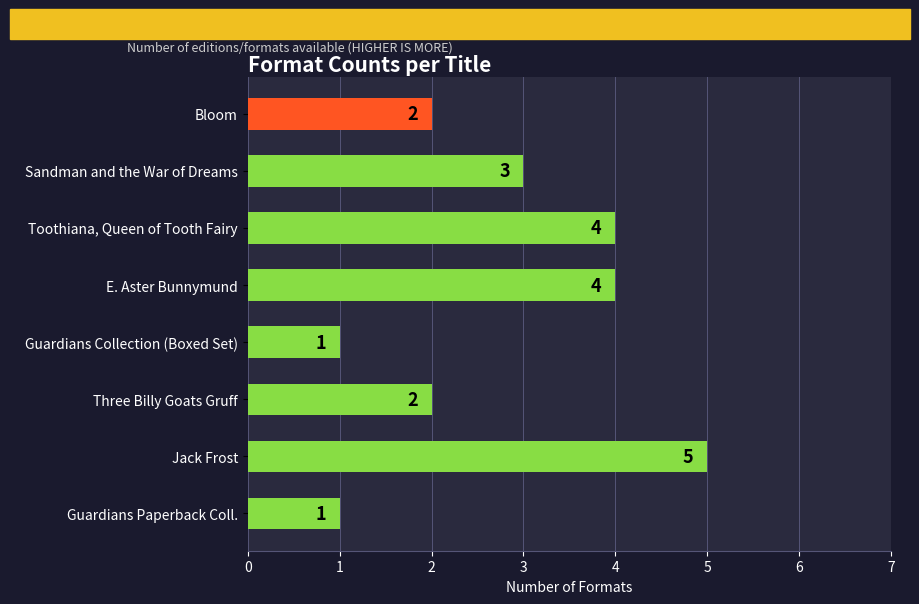

Which label corresponds to the largest value in the chart?

Jack Frost